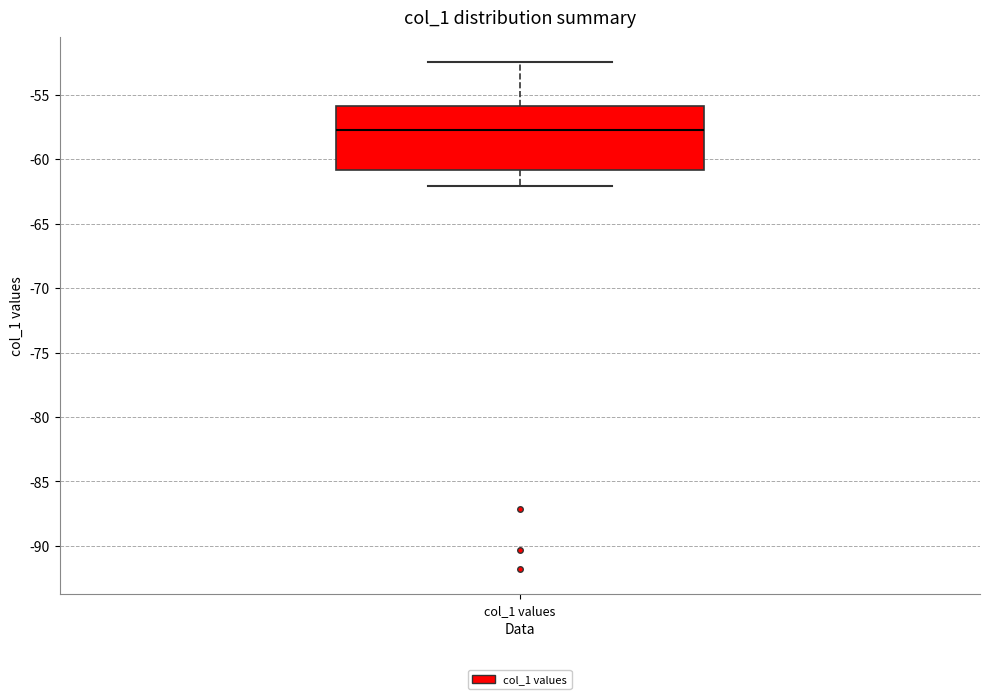

Transcribe this box plot: give where the median line is, the range the box spans, and where the two whiskers end, as read against the y-axis. The values are not printed on the chart, so give them approximately, as read against the axis.

median -57.5, box -61.0 to -56.0, whiskers -62.0 to -52.5